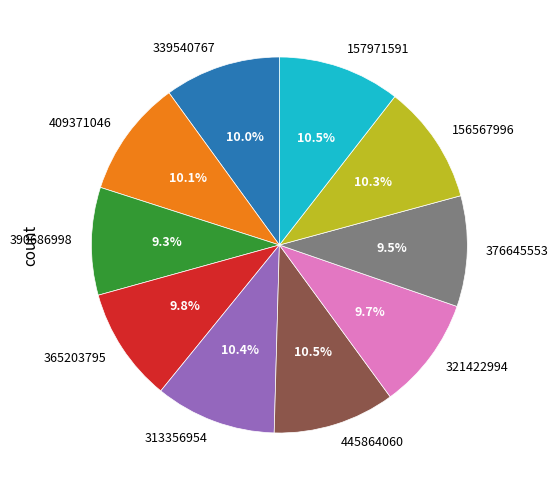

True or false: 321422994 accounts for 3% of the total.

False